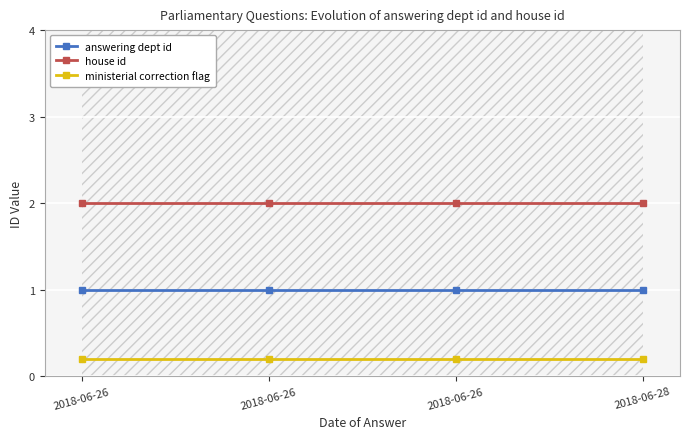

What is the value of the house id point at the 3rd from the left?

2.0